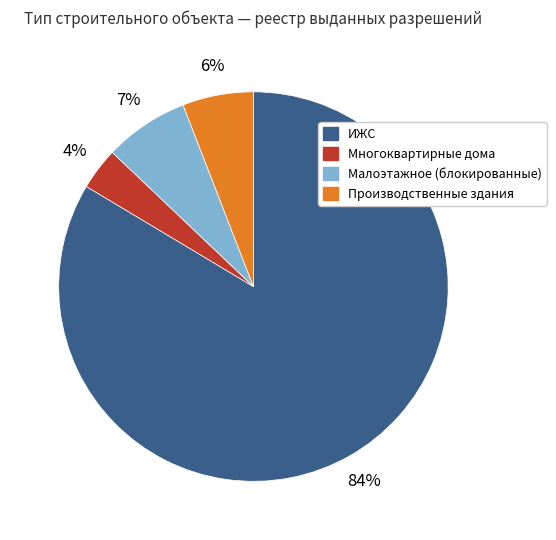

To the nearest percent, what is the average slice percentage?

25%